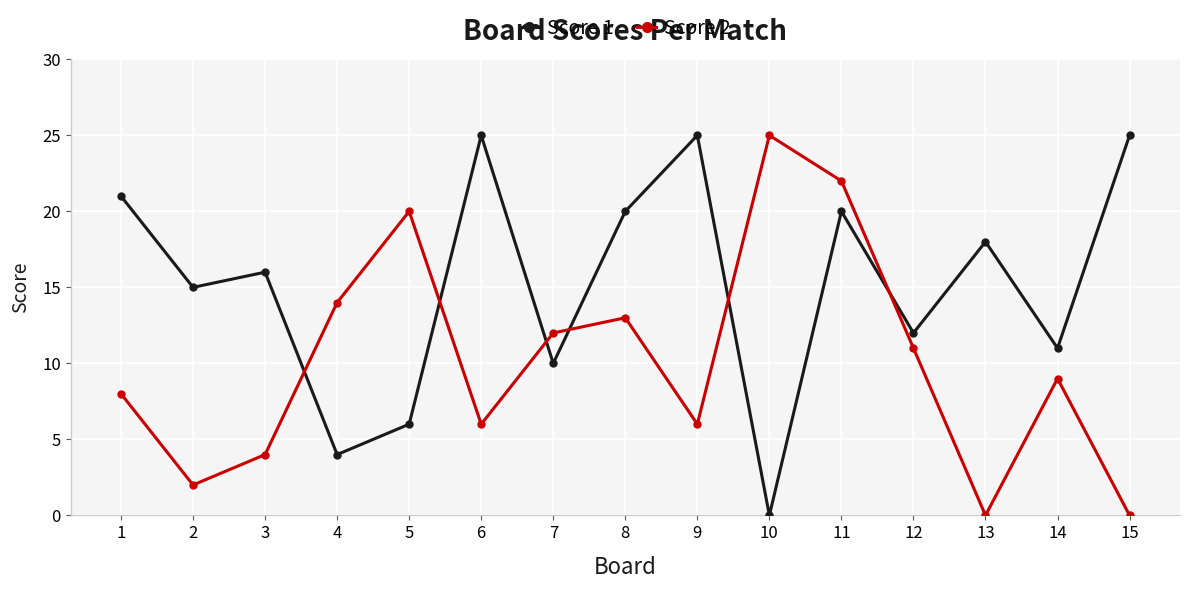

Reading left to right, what are all the values shown in this chart?

Score 1: 1=21	2=15	3=16	4=4	5=6	6=25	7=10	8=20	9=25	10=0	11=20	12=12	13=18	14=11	15=25
Score 2: 1=8	2=2	3=4	4=14	5=20	6=6	7=12	8=13	9=6	10=25	11=22	12=11	13=0	14=9	15=0